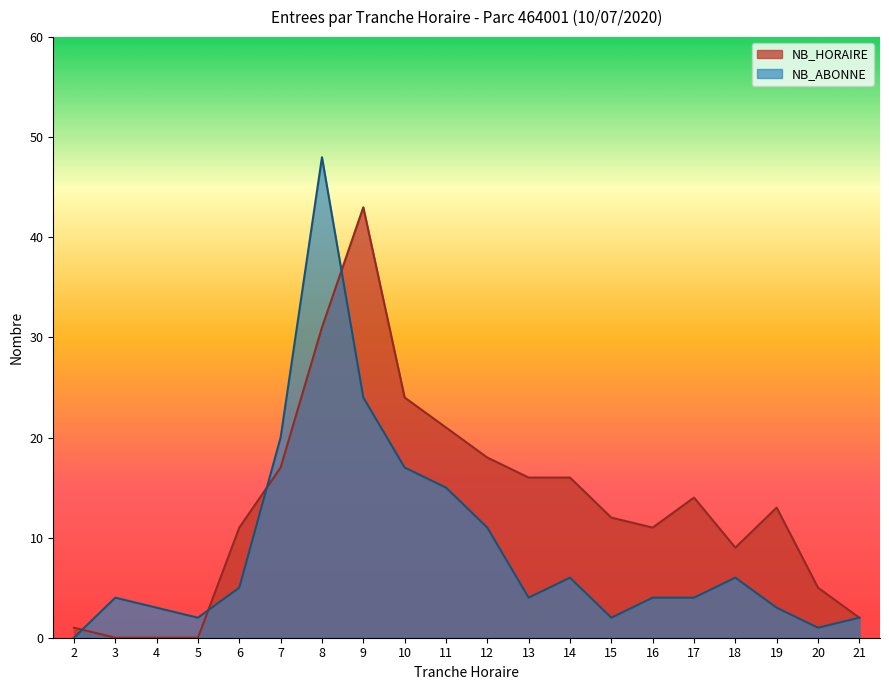

Does the chart display data point markers on the line(s)?

No